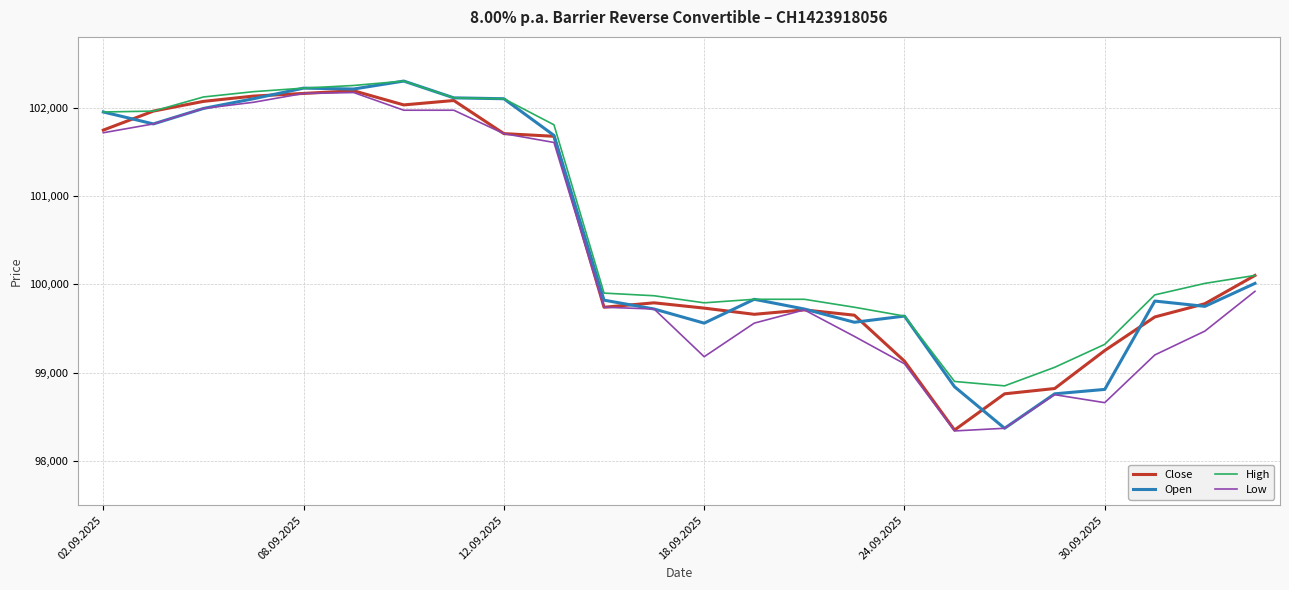

What is the maximum value for Open?

102300